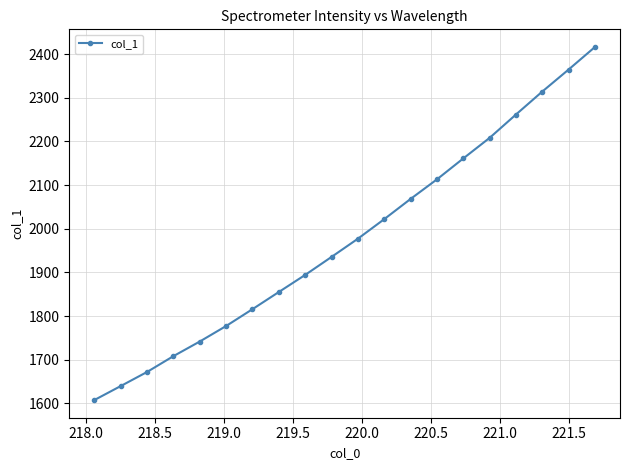

What is the value of the 3rd point from the left?

1671.9